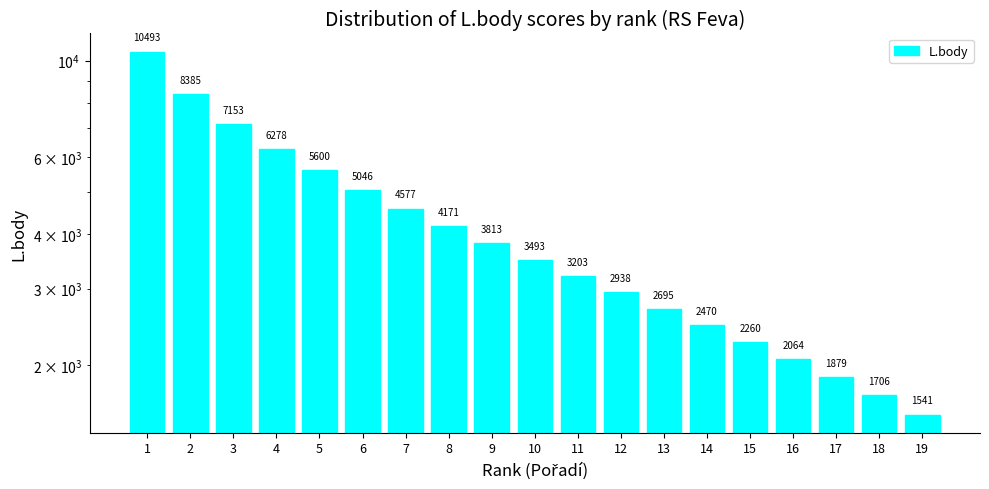

Reading left to right, extract all data points from this chart.

1=10493	2=8385	3=7153	4=6278	5=5600	6=5046	7=4577	8=4171	9=3813	10=3493	11=3203	12=2938	13=2695	14=2470	15=2260	16=2064	17=1879	18=1706	19=1541